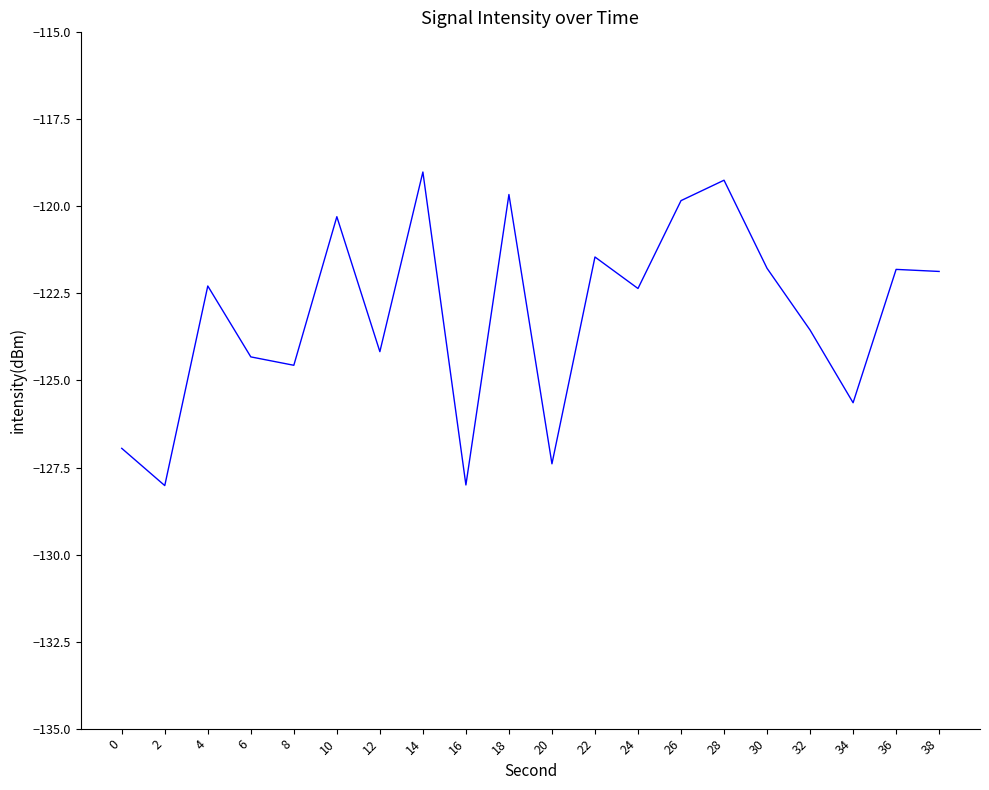

Where does the data first go above -122?

10